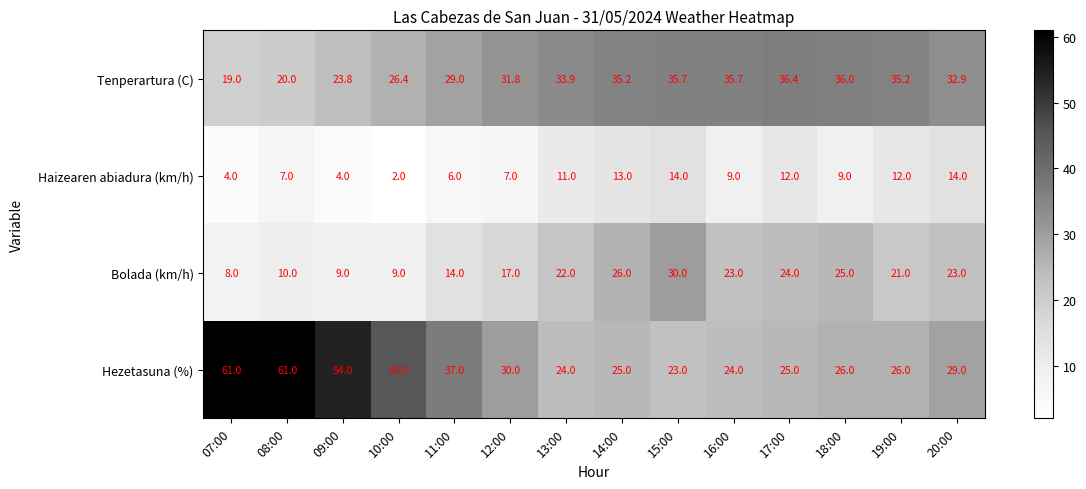

The value of Haizearen abiadura (km/h) at 12:00 is 7.0. True or false?

True